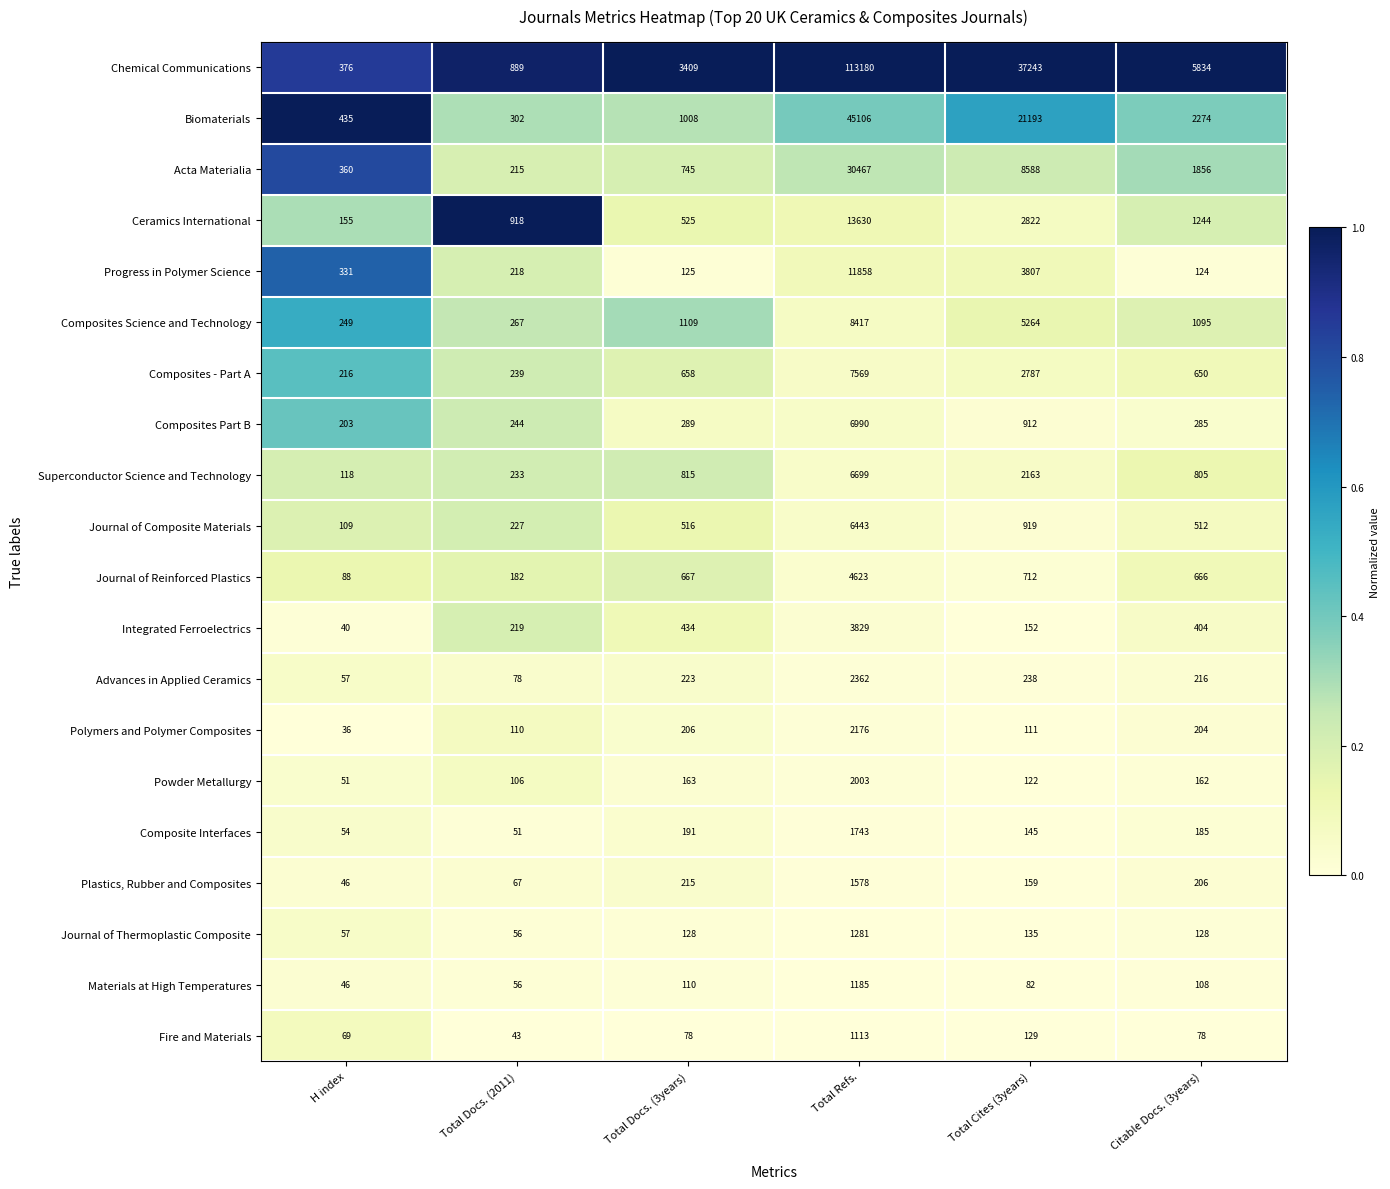

What is the total value across all series at Total Docs. (2011)?

4720